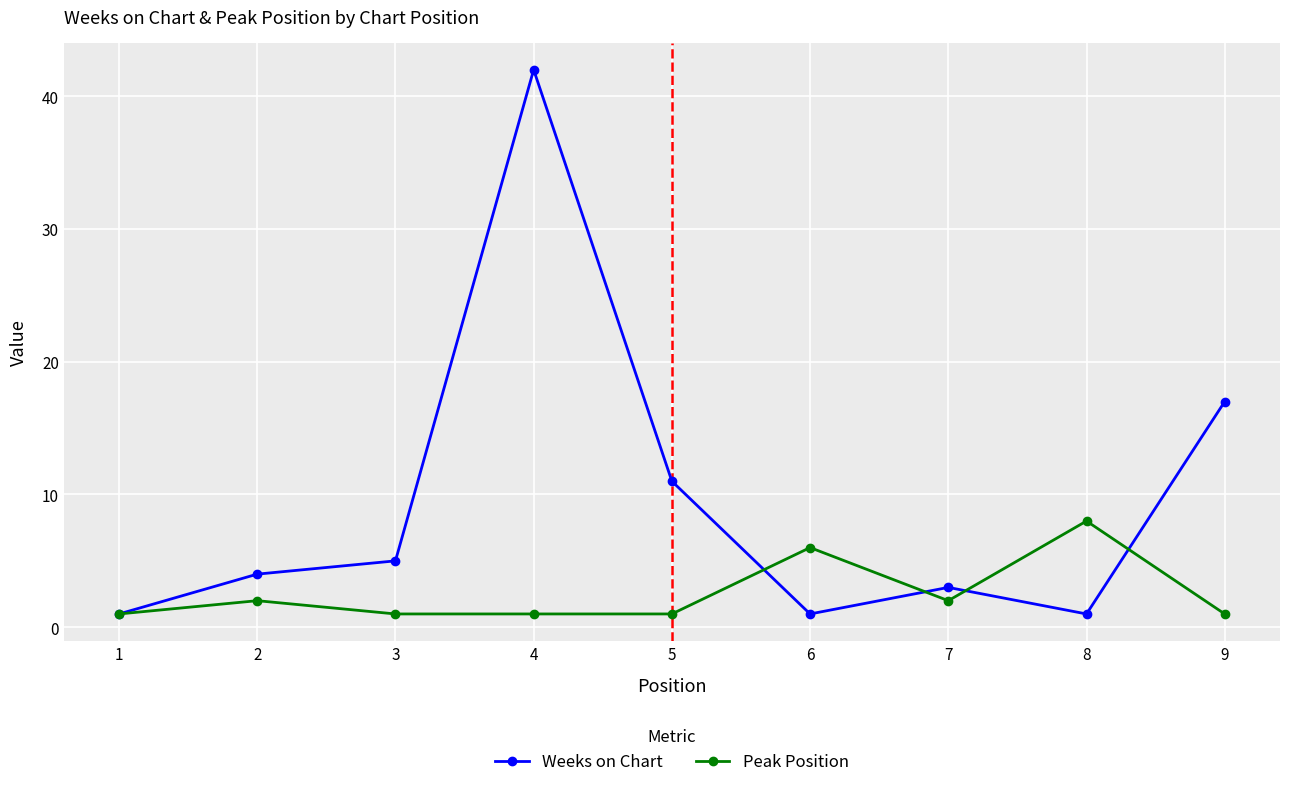

Count the number of data series in this chart.

2